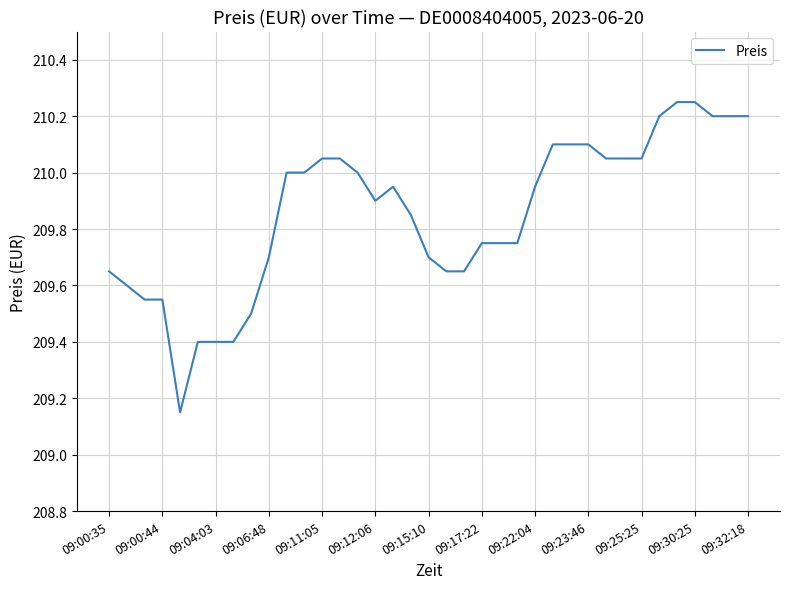

What is the difference between the maximum and minimum values?

1.1